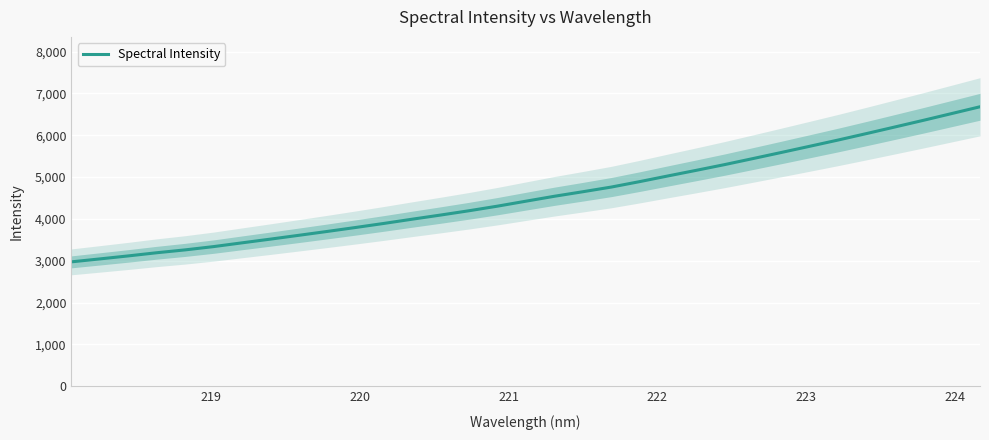

What is the minimum value for Spectral Intensity?

2974.3